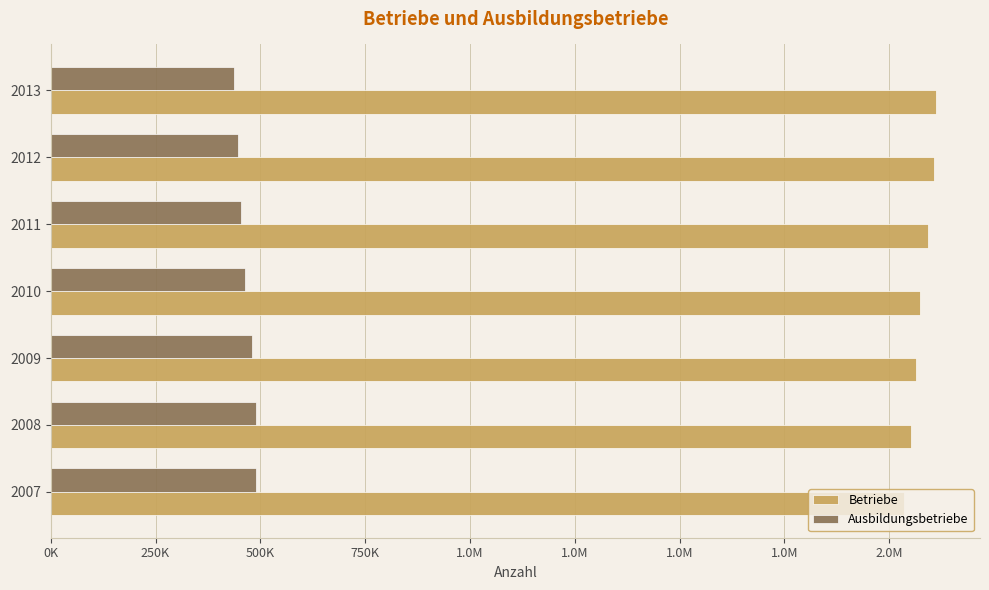

List the series in order of their peak value, highest first.

Betriebe, Ausbildungsbetriebe